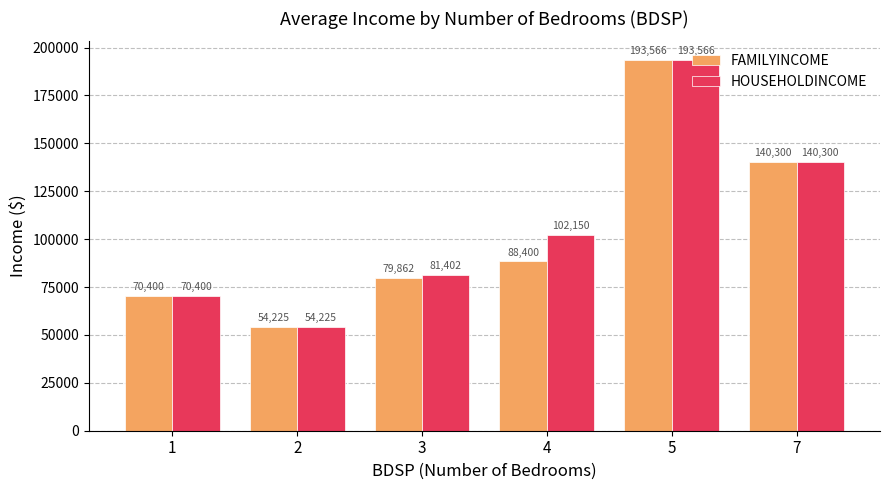

What is the spread (max minus min) of values at 3?

1540